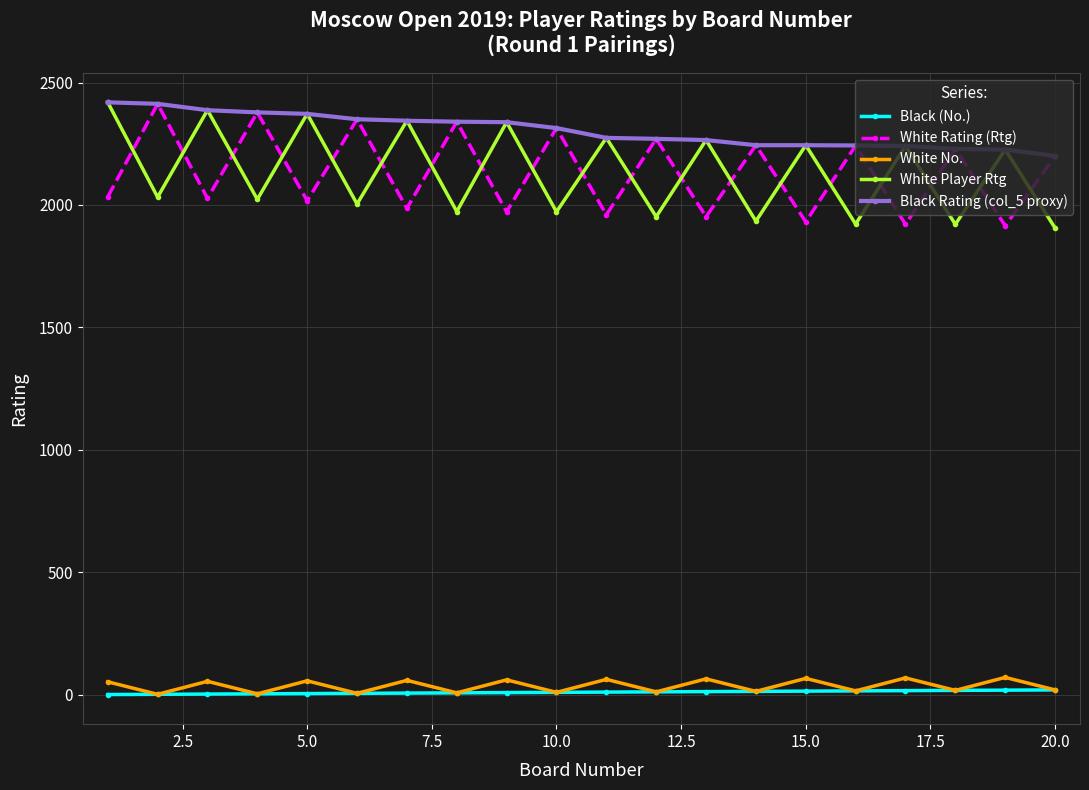

What is the greatest value displayed?

2419